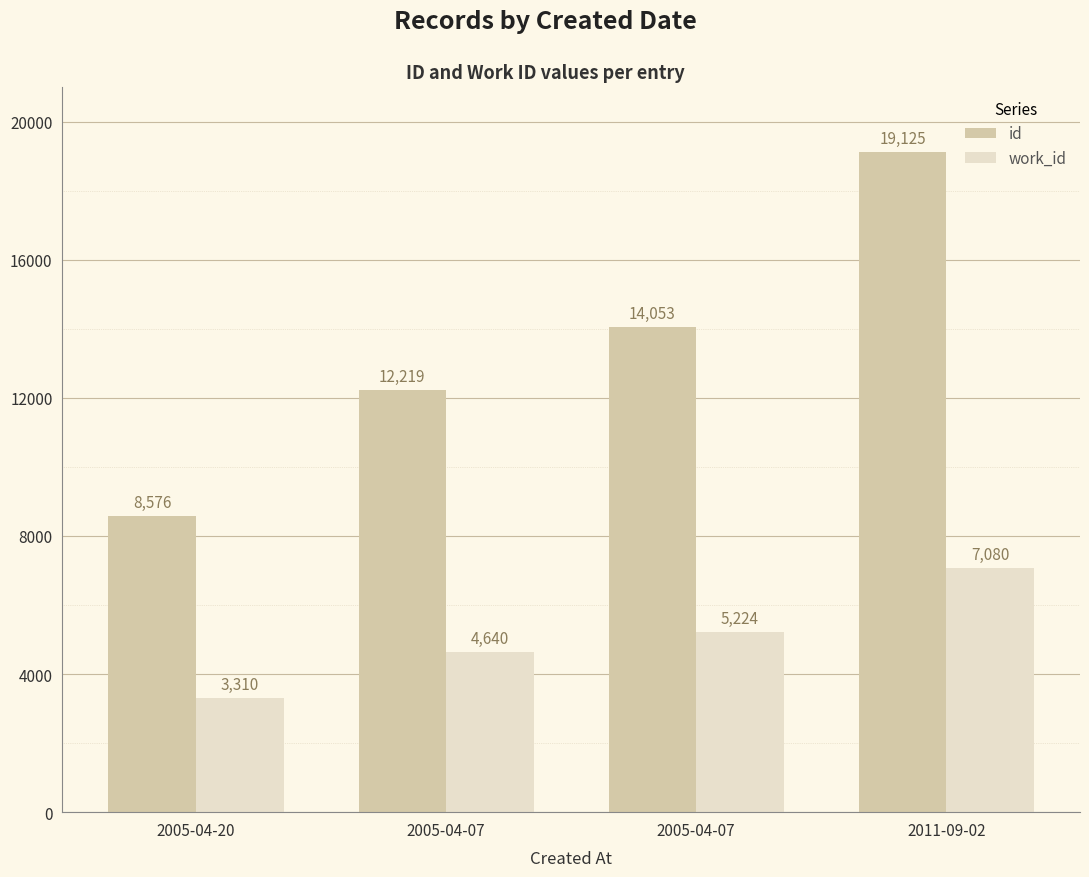

Count the number of categories in the chart.

4